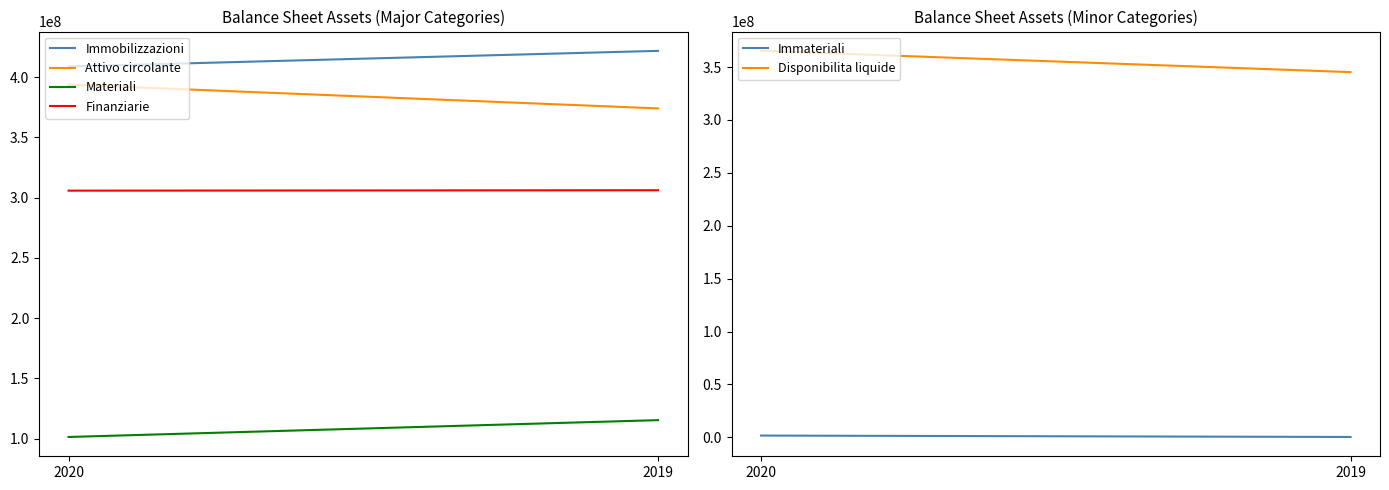

Is the value of Finanziarie at 2019 greater than the value of Disponibilita liquide at 2020?

No